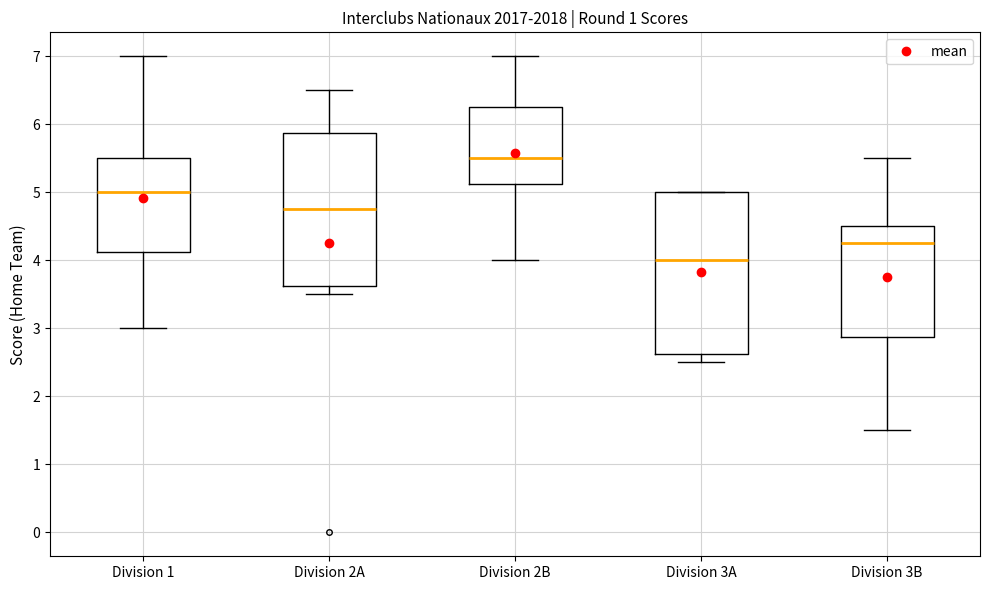

Reading left to right, read every box against the y-axis: the position of its median line, the range the box covers, and the ends of its whiskers. The values are not printed on the chart, so give them approximately, as read against the axis.

Division 1: median 5.0, box 4.1 to 5.5, whiskers 3.0 to 7.0
Division 2A: median 4.8, box 3.6 to 5.9, whiskers 3.5 to 6.5
Division 2B: median 5.5, box 5.1 to 6.3, whiskers 4.0 to 7.0
Division 3A: median 4.0, box 2.6 to 5.0, whiskers 2.5 to 5.0
Division 3B: median 4.3, box 2.9 to 4.5, whiskers 1.5 to 5.5